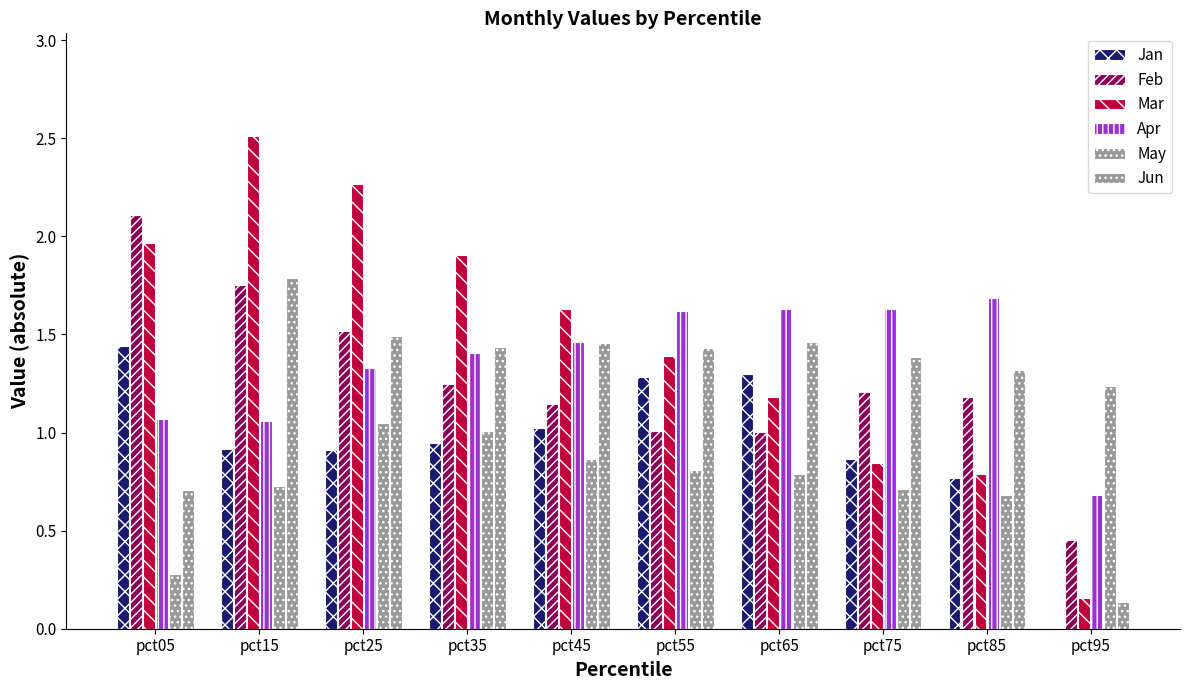

What is the spread (max minus min) of values at pct35?

1.0